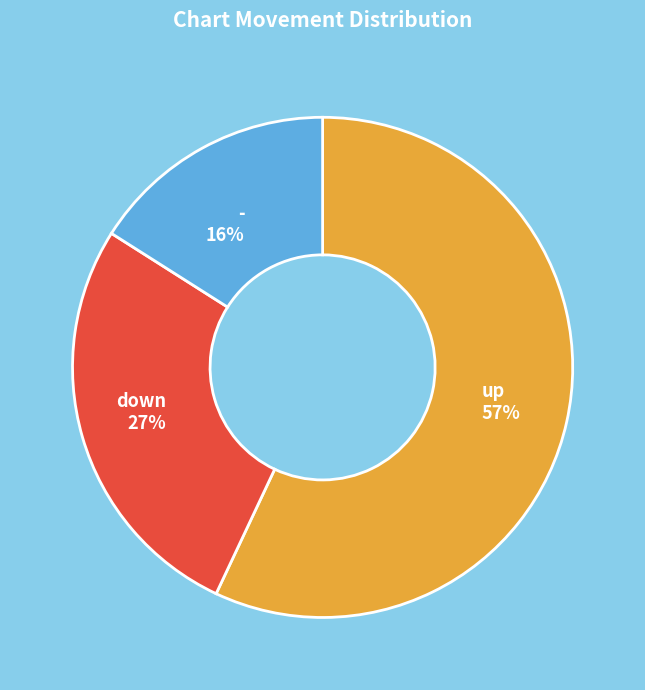

Between down and up, which is larger?

up